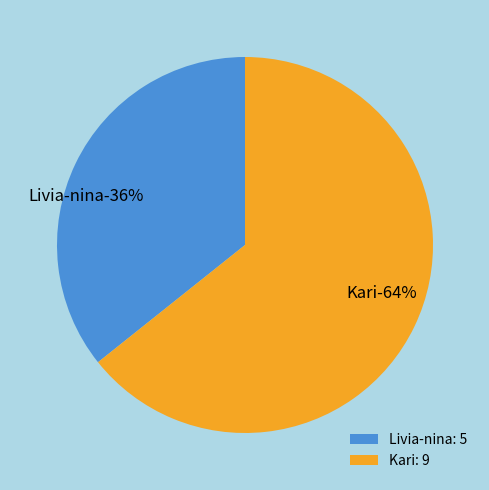

True or false: Kari accounts for 64% of the total.

True